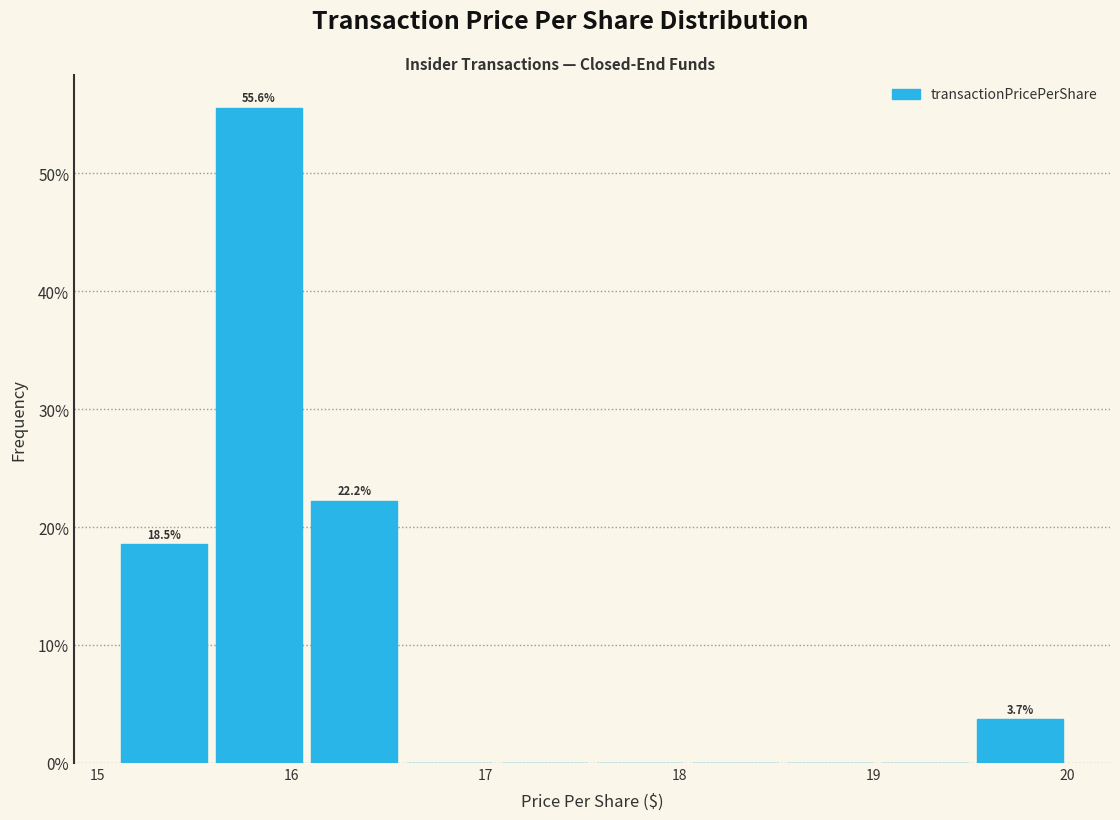

Which range on the x-axis has the tallest bar?

15.59 to 16.08